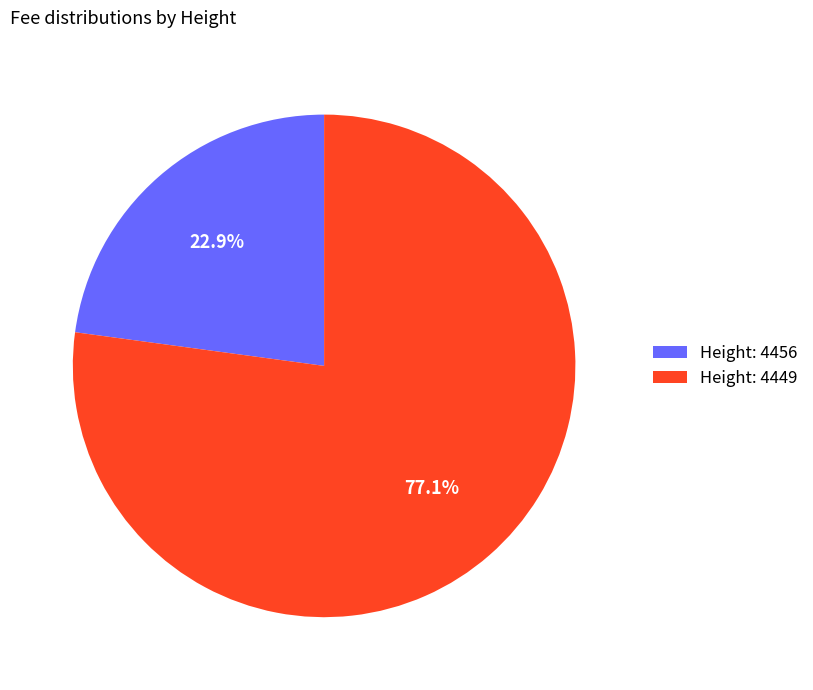

Between Height: 4449 and Height: 4456, which is larger?

Height: 4449